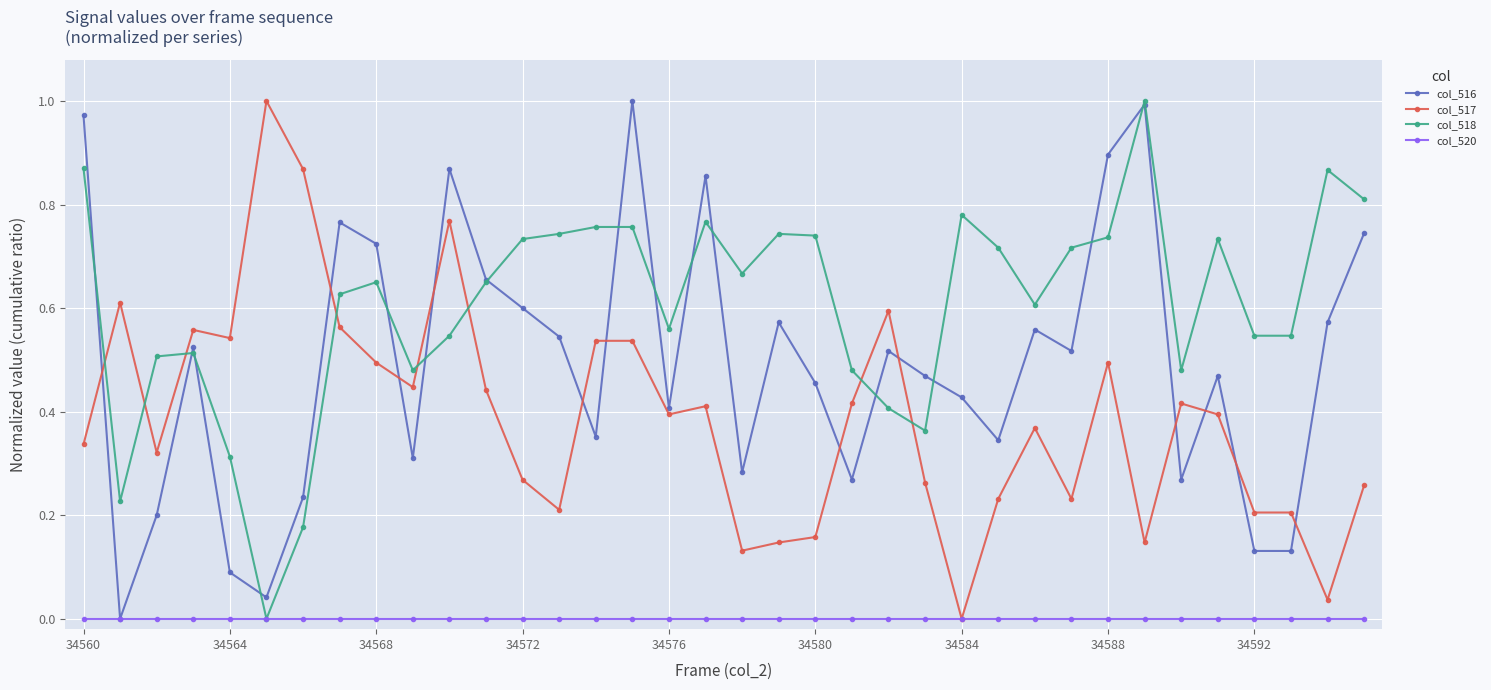

True or false: col_516 has more than 1 interior local peaks.

True